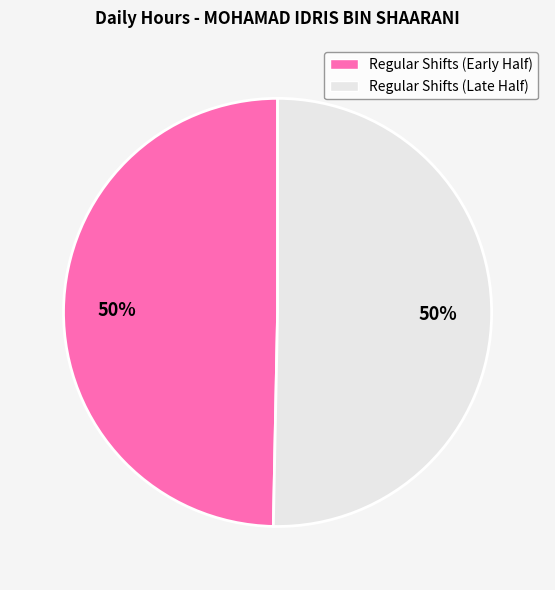

What percentage is the Regular Shifts (Late Half) slice, to the nearest percent?

50%